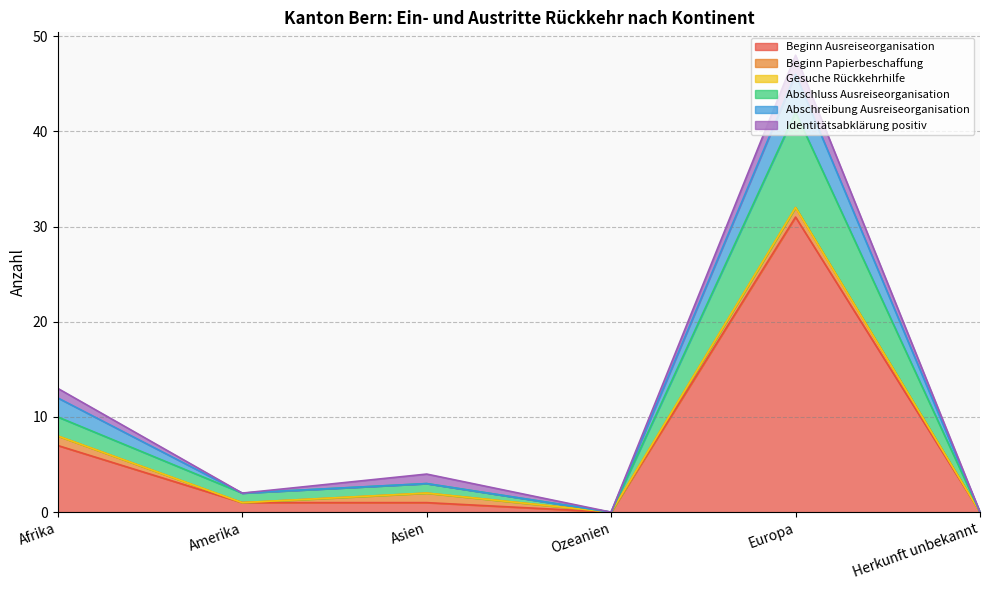

Where is Gesuche Rückkehrhilfe nearest to the value 0?

Afrika